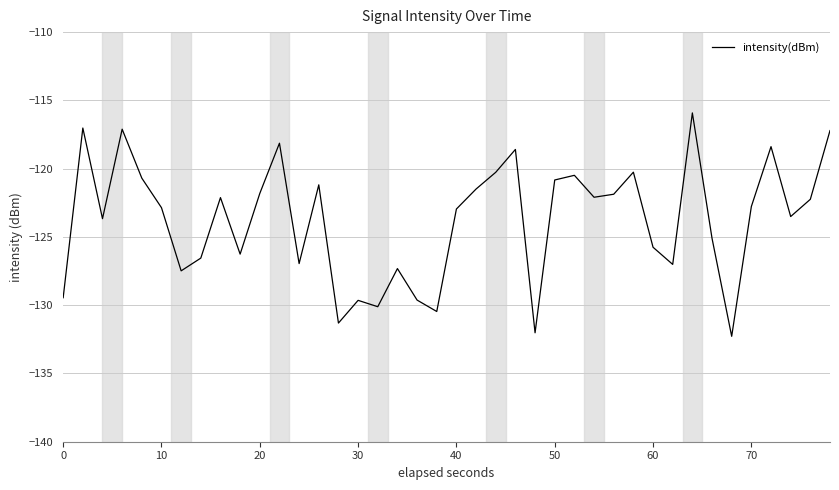

What is the greatest value displayed?

-115.9